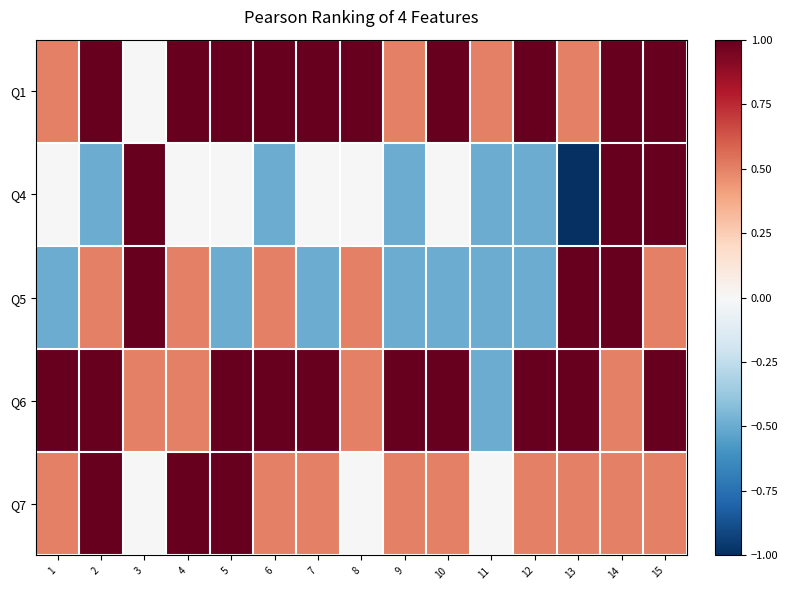

What is the spread (max minus min) of values at 10?

1.5